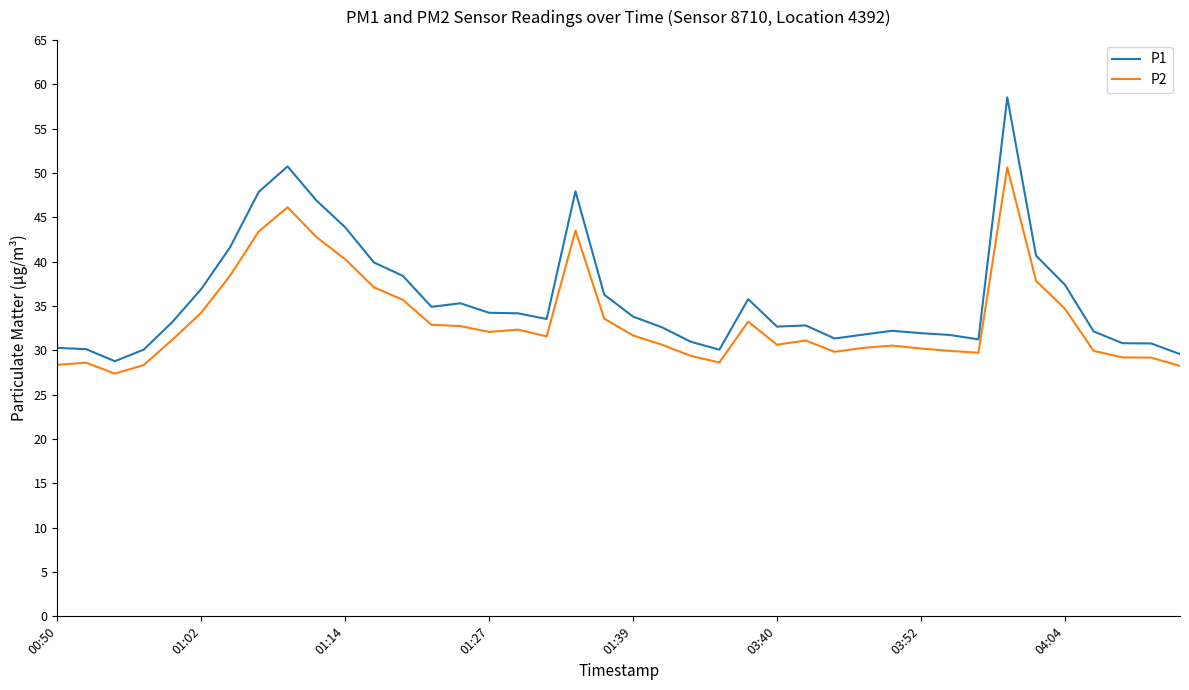

What is the difference between the maximum and minimum values in the P1 series?

29.8